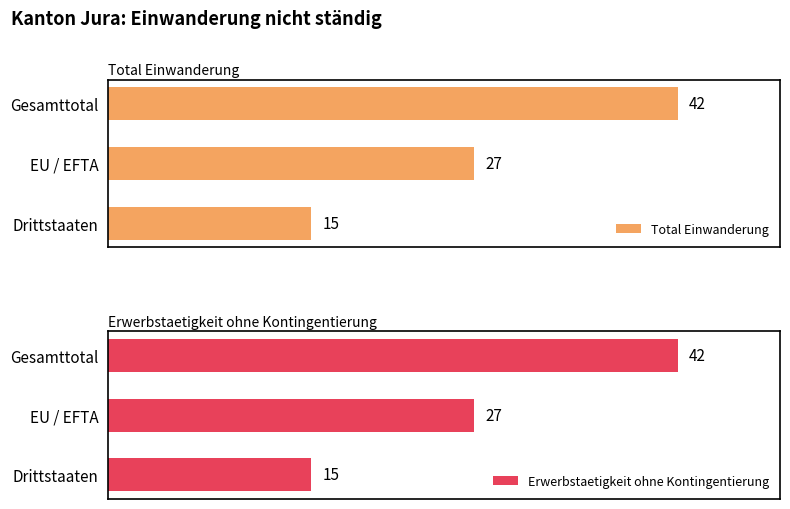

Rank the series by their maximum value, from highest to lowest.

Total Einwanderung, Erwerbstaetigkeit ohne Kontingentierung